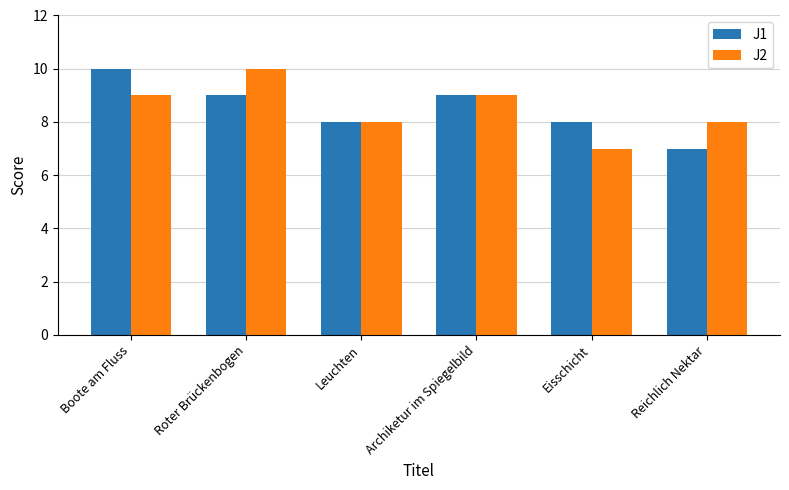

Reading right to left, what are all the values shown in this chart?

J1: Reichlich Nektar=7	Eisschicht=8	Archiketur im Spiegelbild=9	Leuchten=8	Roter Brückenbogen=9	Boote am Fluss=10
J2: Reichlich Nektar=8	Eisschicht=7	Archiketur im Spiegelbild=9	Leuchten=8	Roter Brückenbogen=10	Boote am Fluss=9